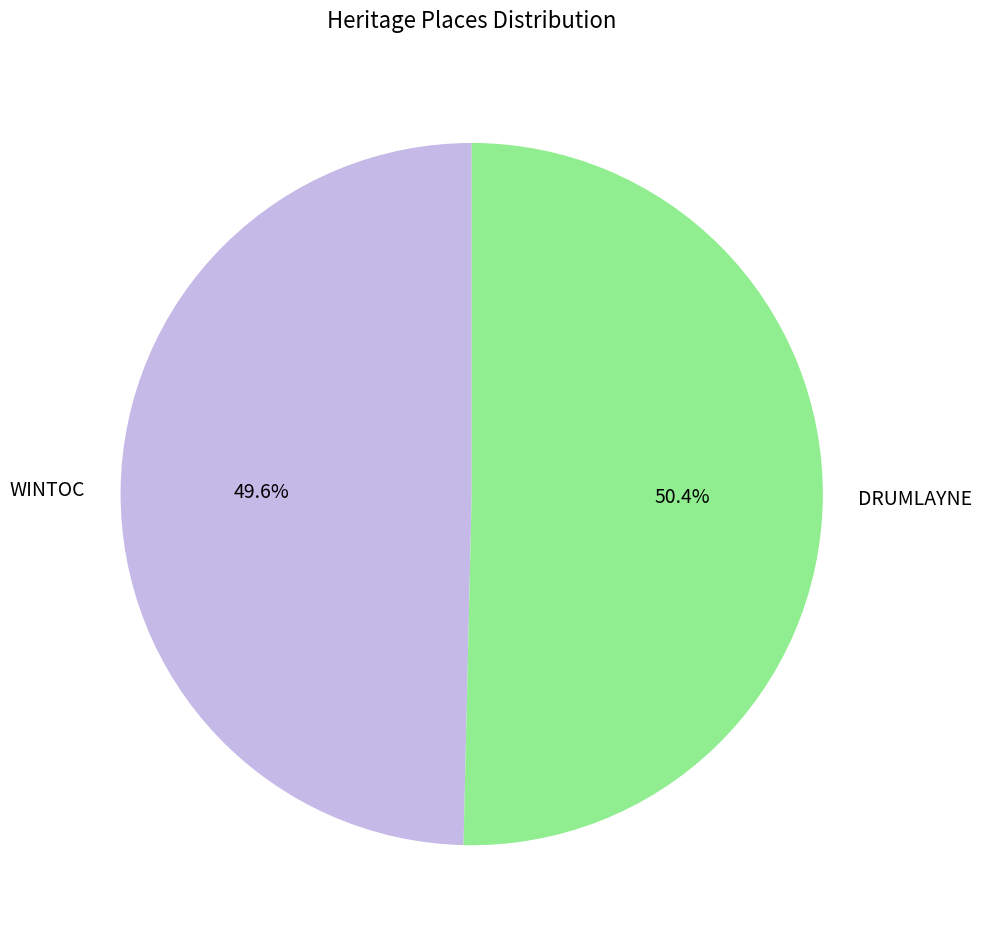

Is WINTOC the majority of the pie?

No